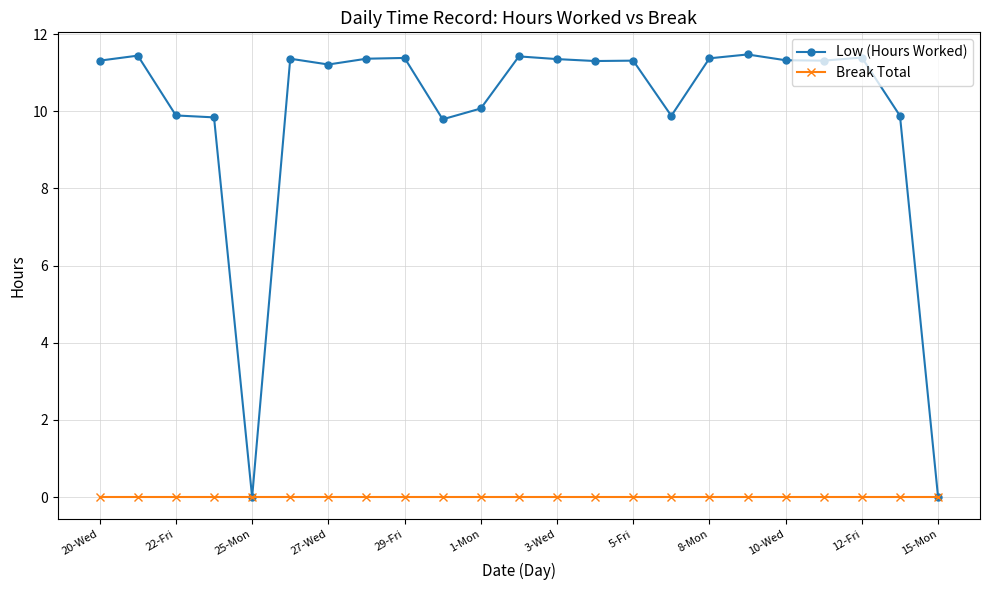

What is the value of the Low (Hours Worked) point at the 12th from the left?

11.4